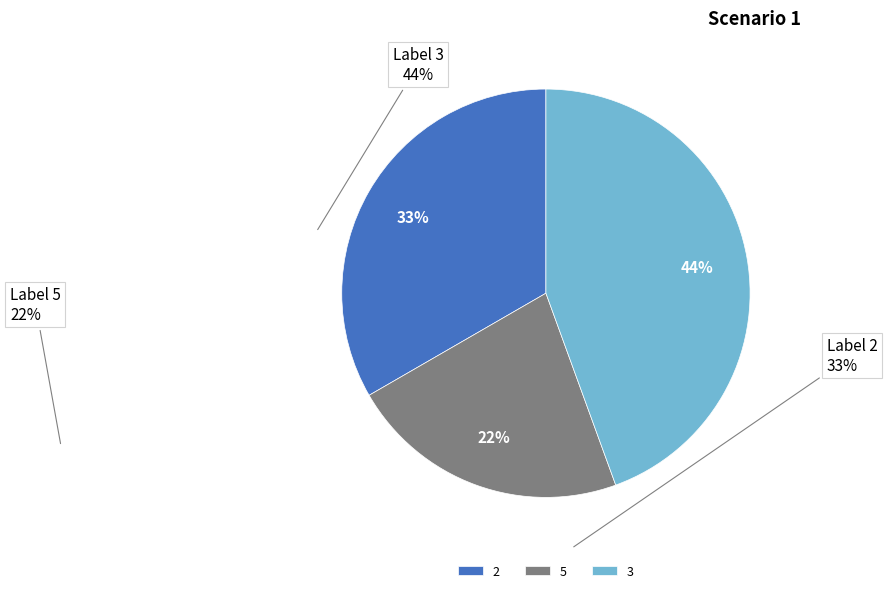

Do 5 and 2 together represent more than half of the pie?

Yes